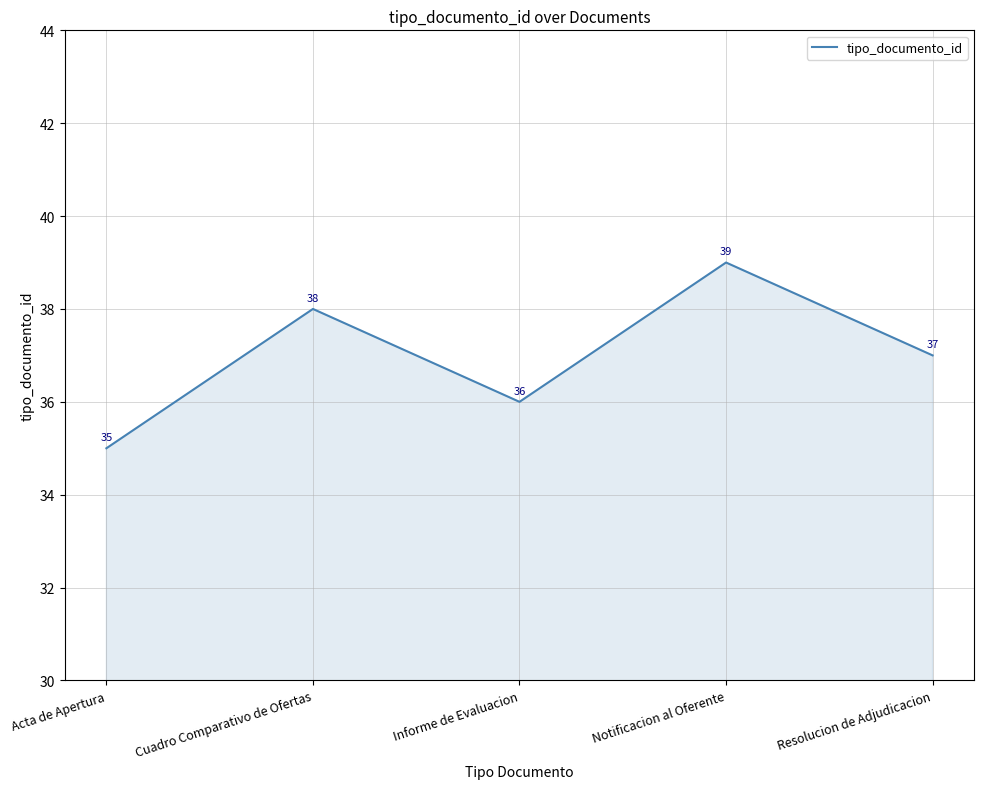

Reading left to right, list all the values displayed in this chart.

Acta de Apertura=35	Cuadro Comparativo de Ofertas=38	Informe de Evaluacion=36	Notificacion al Oferente=39	Resolucion de Adjudicacion=37